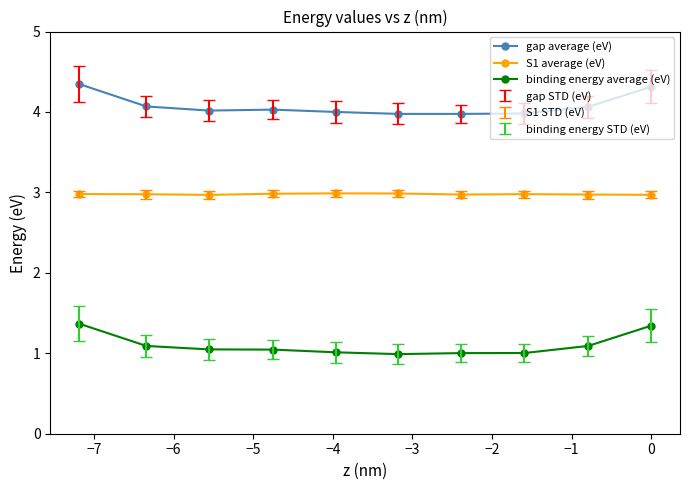

What is the average value of the S1 average (eV) series?

3.0